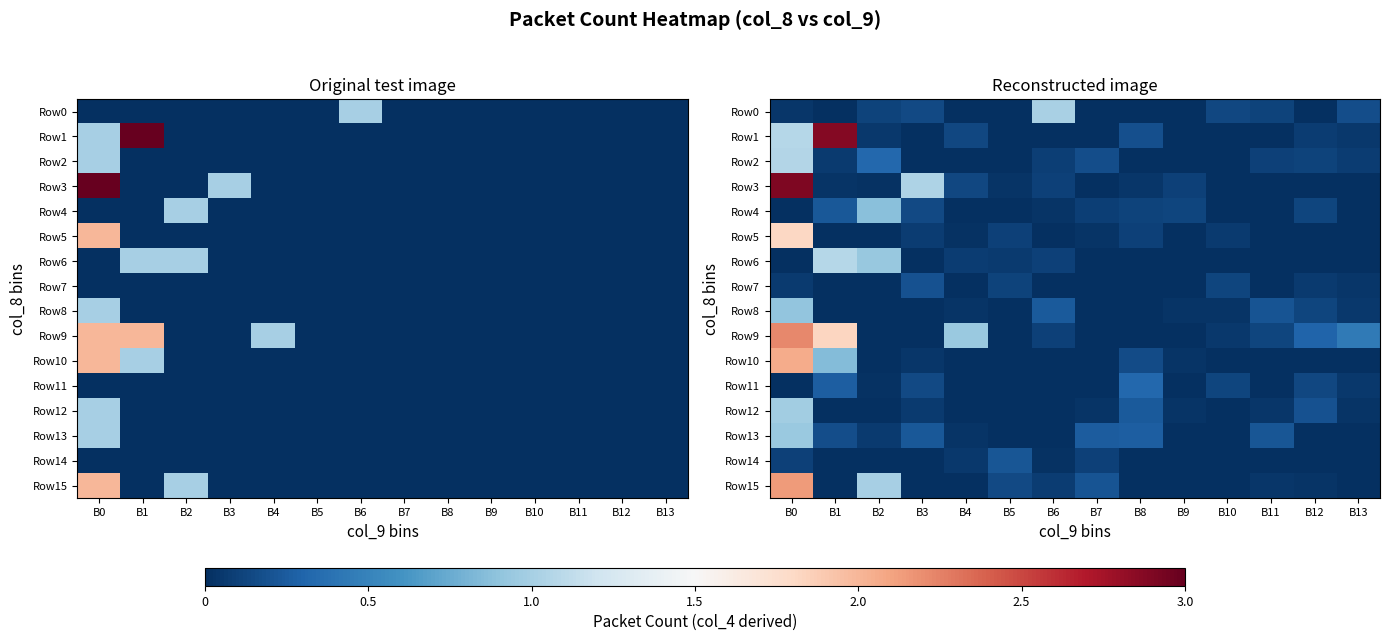

The value of Row9 at B3 is -0.7. True or false?

False